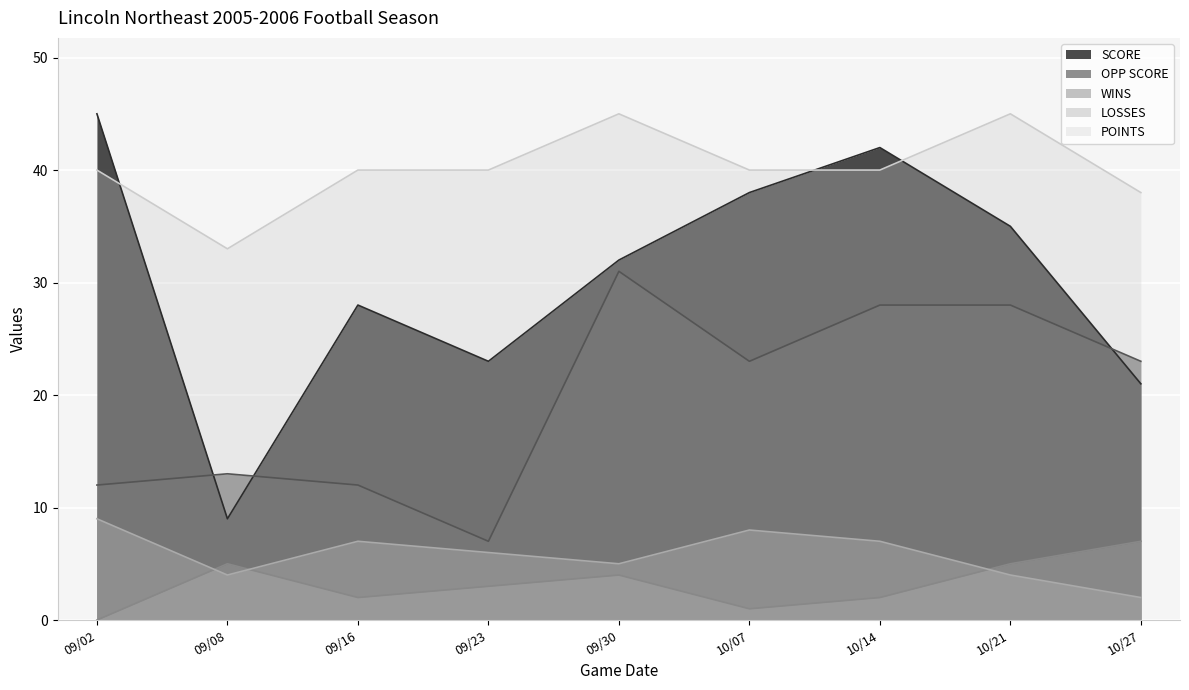

True or false: OPP SCORE and LOSSES cross at least once.

False